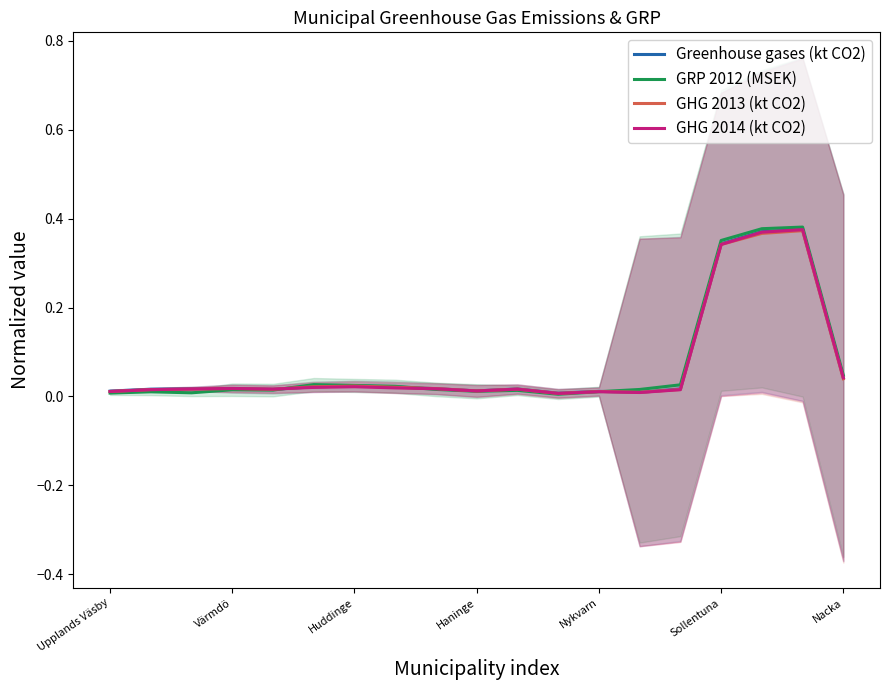

What is the average value of the GHG 2014 (kt CO2) series?

0.1